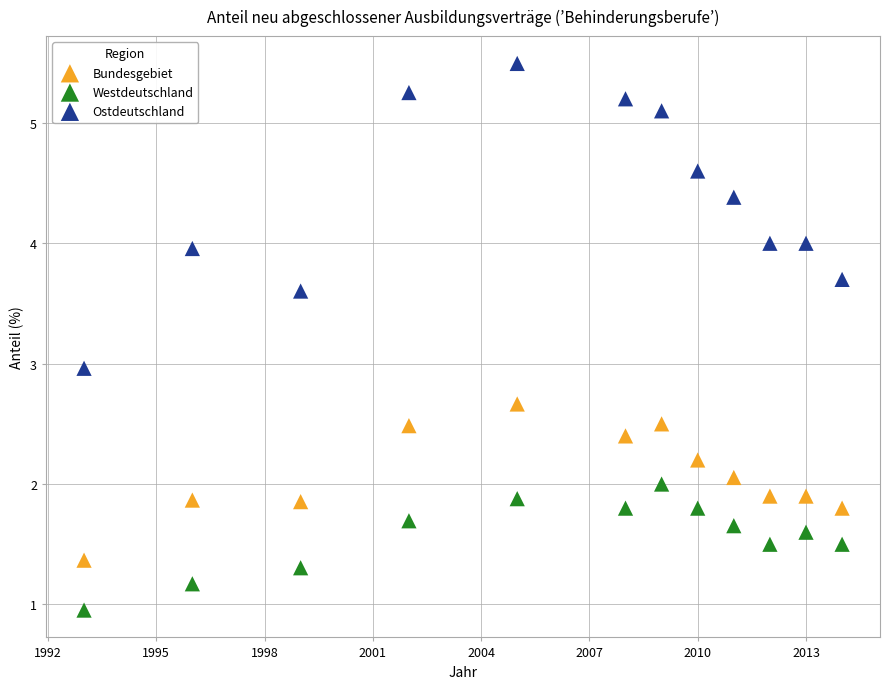

Which series contains the highest Y value?

Ostdeutschland